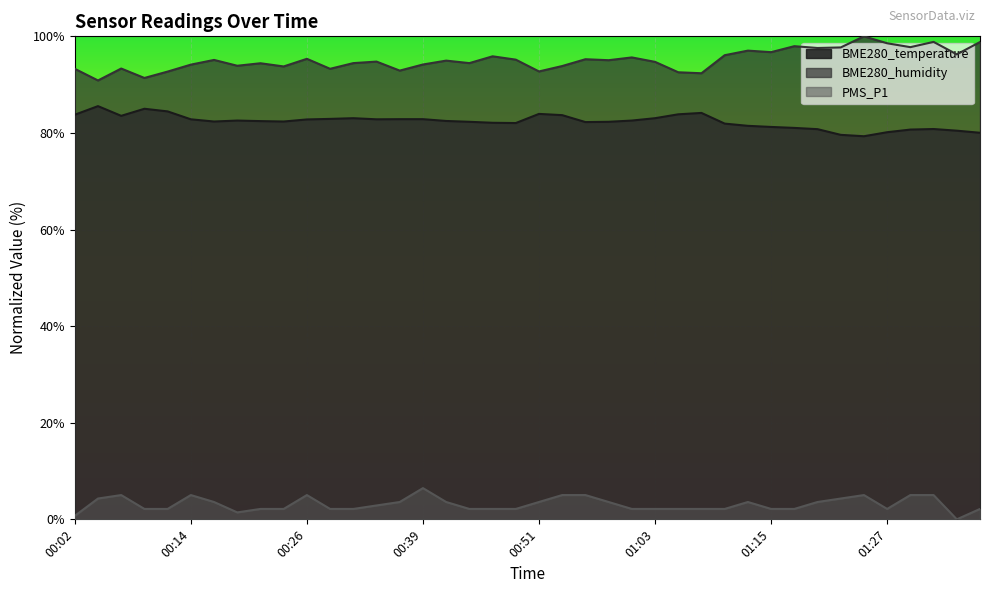

True or false: BME280_humidity and PMS_P1 intersect in this chart.

False